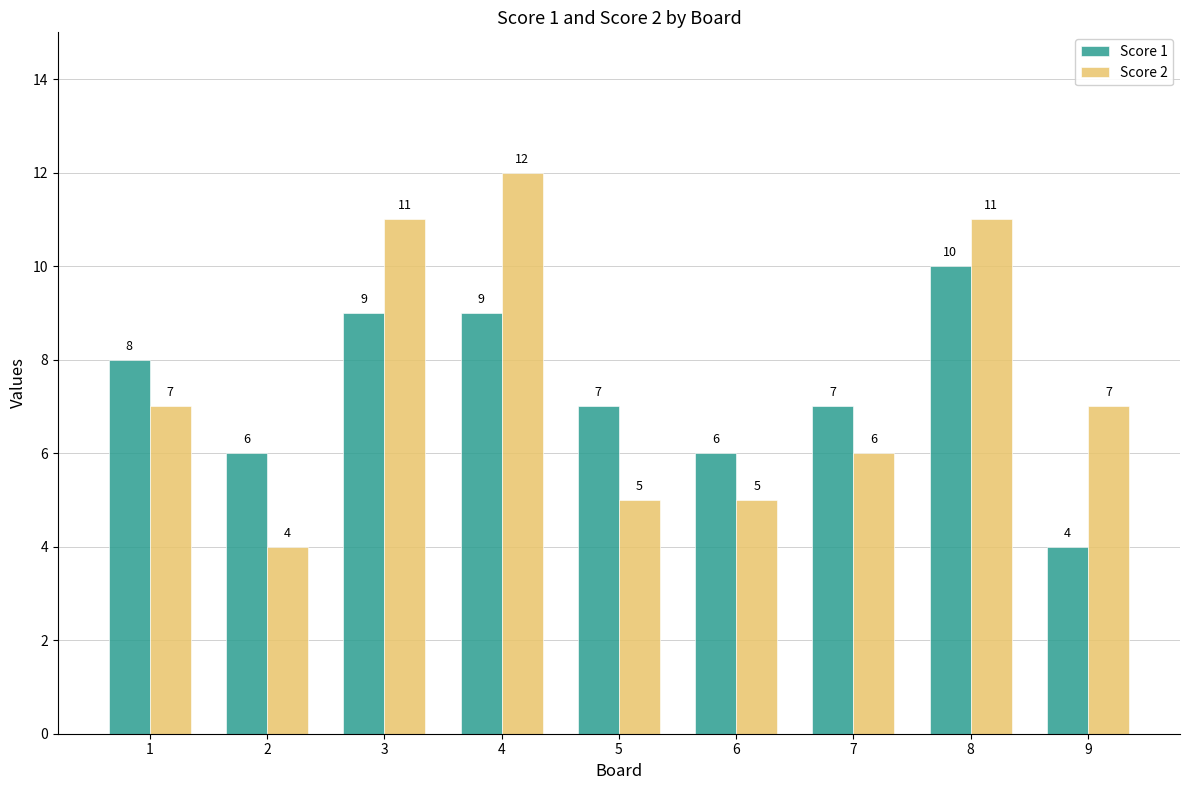

Between 4 and 7, which series saw the biggest shift?

Score 2